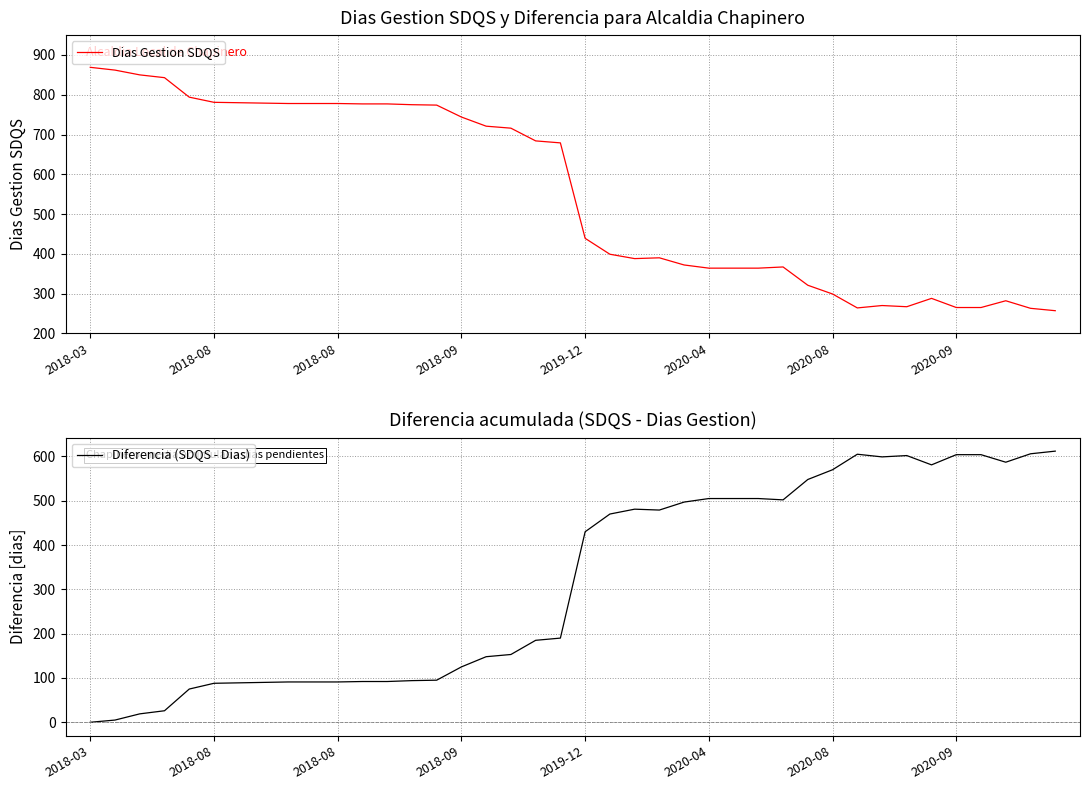

At how many categories does at least one series exceed 723?

16